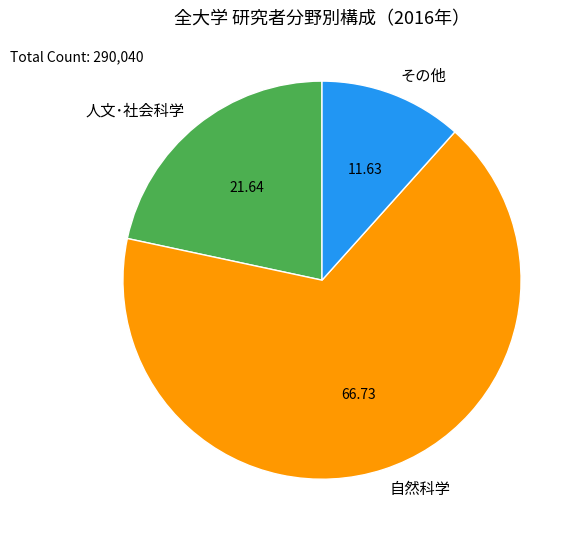

Which slice is the largest?

自然科学